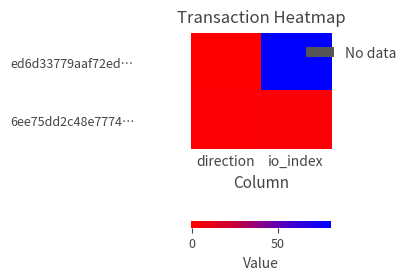

At how many categories does at least one series exceed 4?

1